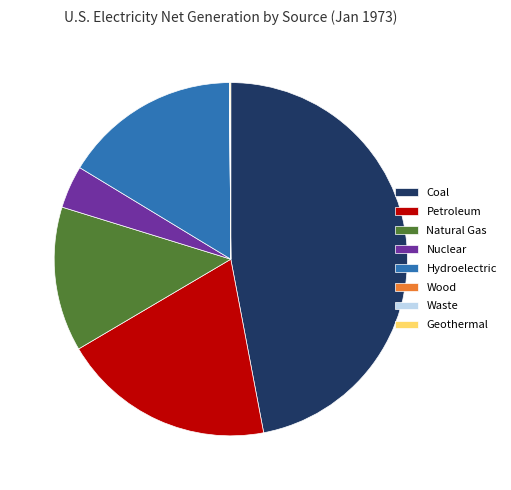

Is there any slice that represents more than half of the pie?

No